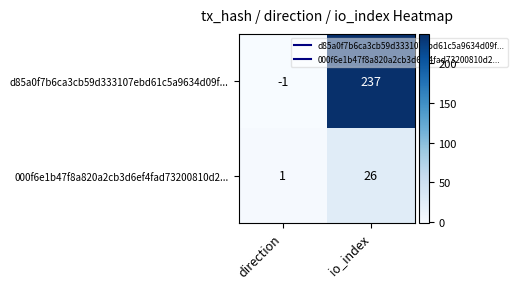

Rank the series at io_index from highest to lowest value.

d85a0f7b6ca3cb59d333107ebd61c5a9634d09f..., 000f6e1b47f8a820a2cb3d6ef4fad73200810d2...